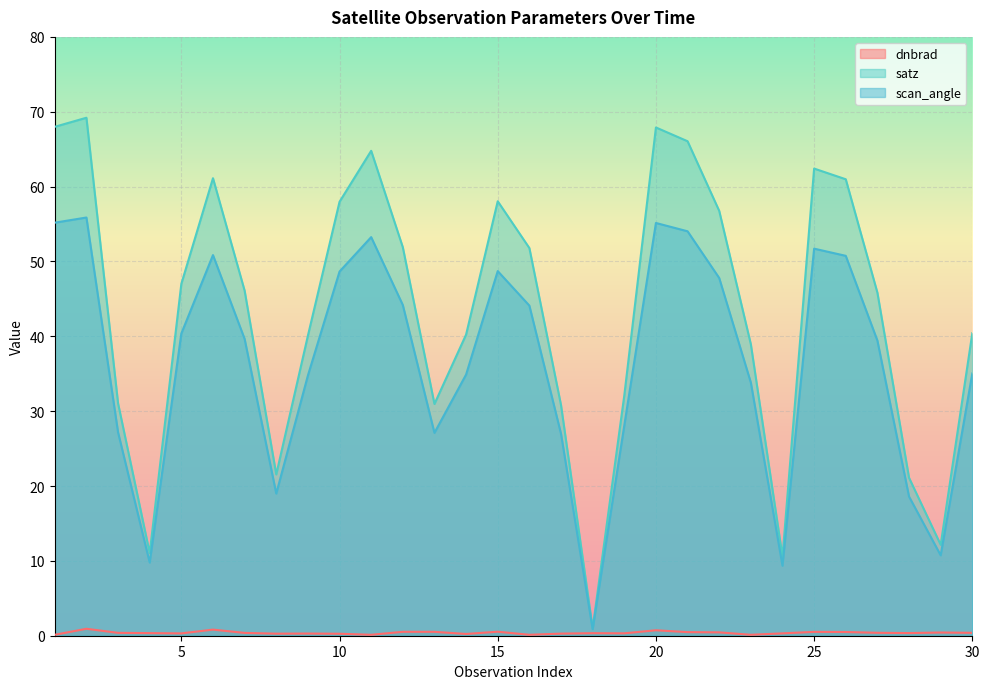

What is the difference between the dnbrad values at 7 and 15?

0.2